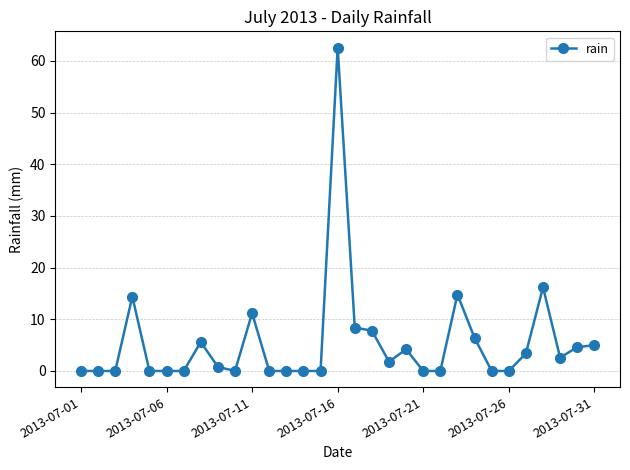

True or false: there are more than 1 points higher than both neighbors.

True